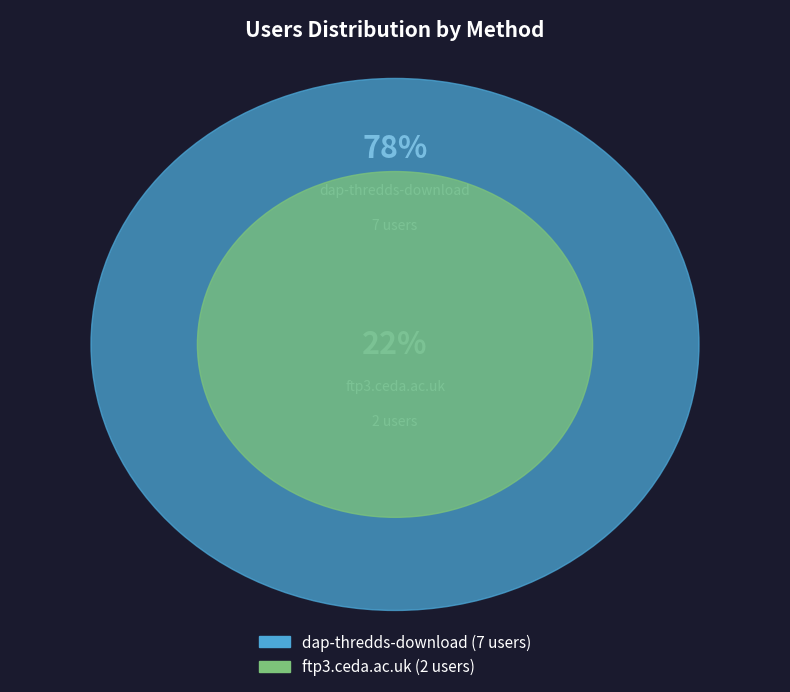

Which category has the biggest portion of the pie?

dap-thredds-download